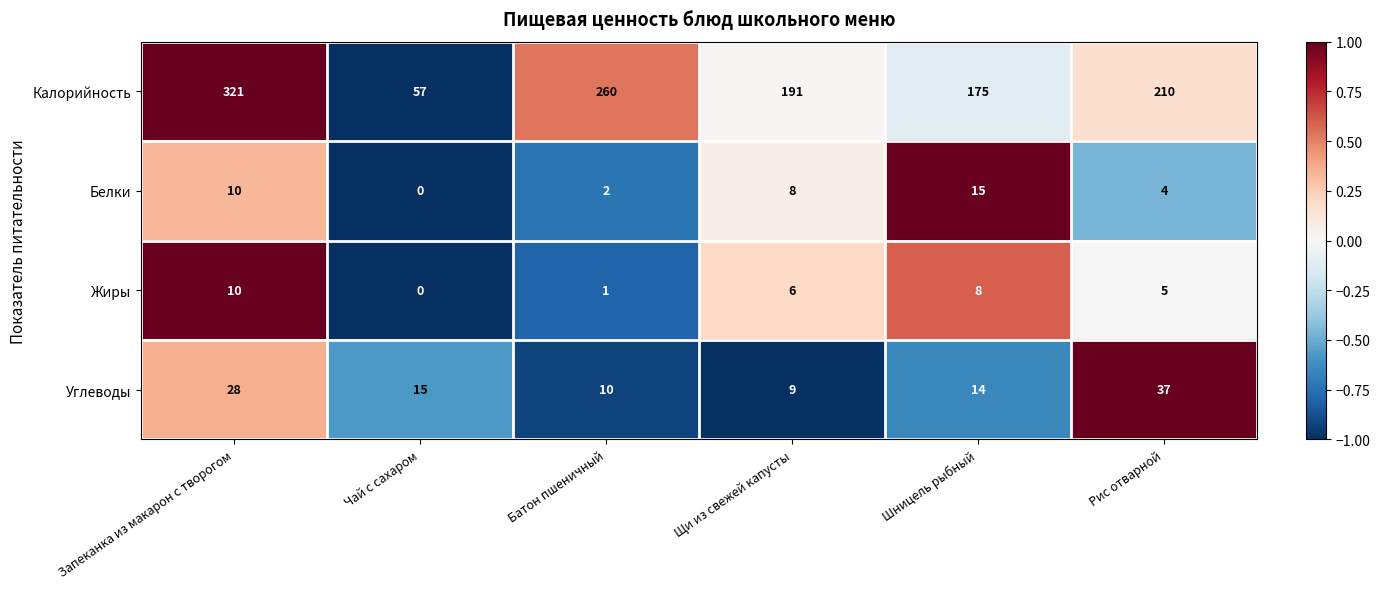

Rank the series by their maximum value, from lowest to highest.

Жиры, Белки, Углеводы, Калорийность